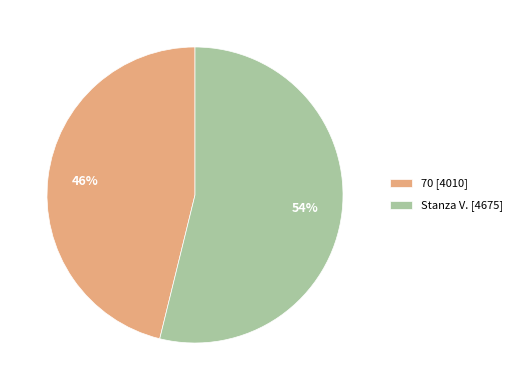

Which category has the biggest portion of the pie?

Stanza V.